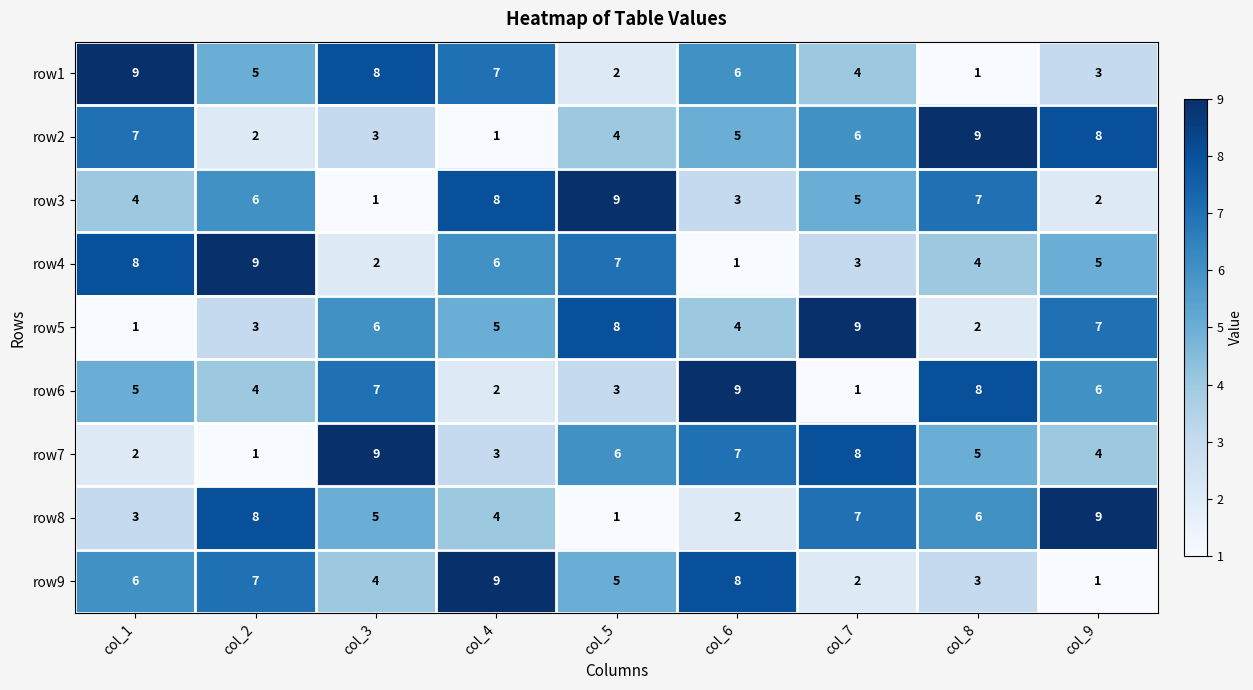

What is the difference between the maximum and second lowest values in the row6 series?

7